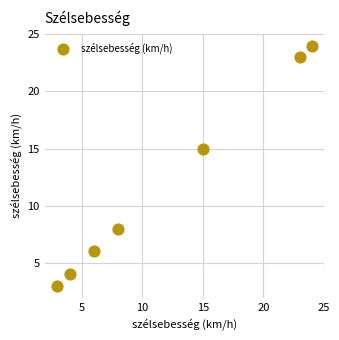

What Y value in the scatter plot is closest to 13?

15